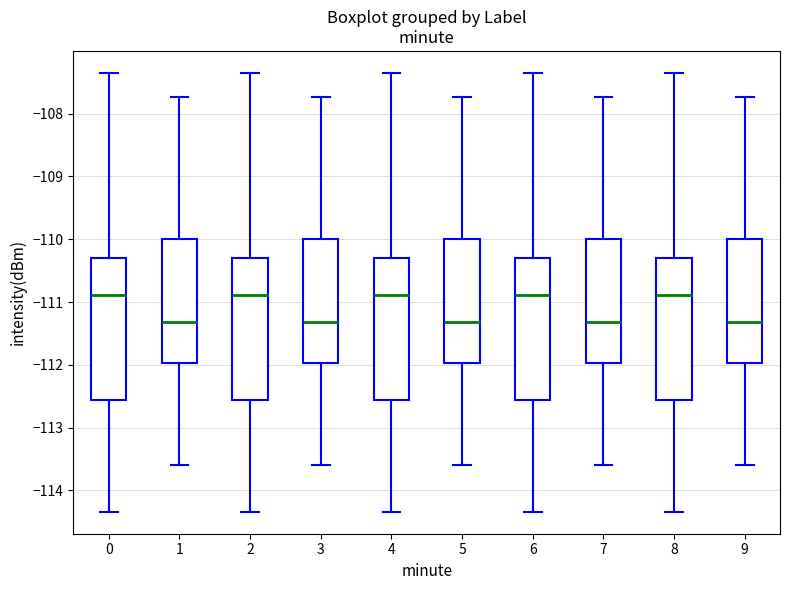

Reading left to right, transcribe this box plot: for each box, give where its median line is, the range the box spans, and where its two whiskers end, as read against the y-axis. The values are not printed on the chart, so give them approximately, as read against the axis.

0: median -110.9, box -112.6 to -110.3, whiskers -114.3 to -107.3
1: median -111.3, box -112.0 to -110.0, whiskers -113.6 to -107.7
2: median -110.9, box -112.6 to -110.3, whiskers -114.3 to -107.3
3: median -111.3, box -112.0 to -110.0, whiskers -113.6 to -107.7
4: median -110.9, box -112.6 to -110.3, whiskers -114.3 to -107.3
5: median -111.3, box -112.0 to -110.0, whiskers -113.6 to -107.7
6: median -110.9, box -112.6 to -110.3, whiskers -114.3 to -107.3
7: median -111.3, box -112.0 to -110.0, whiskers -113.6 to -107.7
8: median -110.9, box -112.6 to -110.3, whiskers -114.3 to -107.3
9: median -111.3, box -112.0 to -110.0, whiskers -113.6 to -107.7